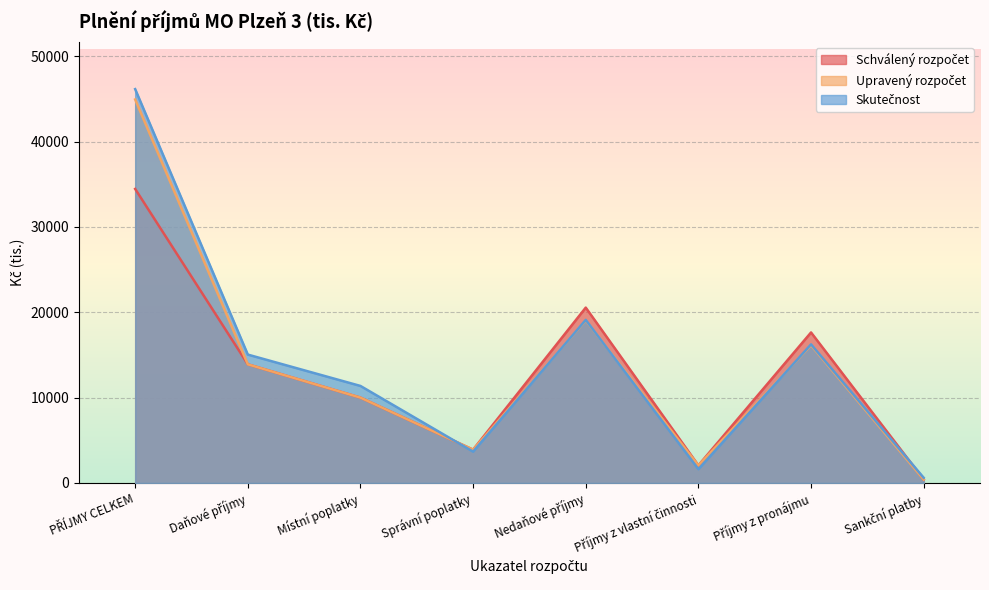

True or false: Upravený rozpočet and Schválený rozpočet intersect in this chart.

False